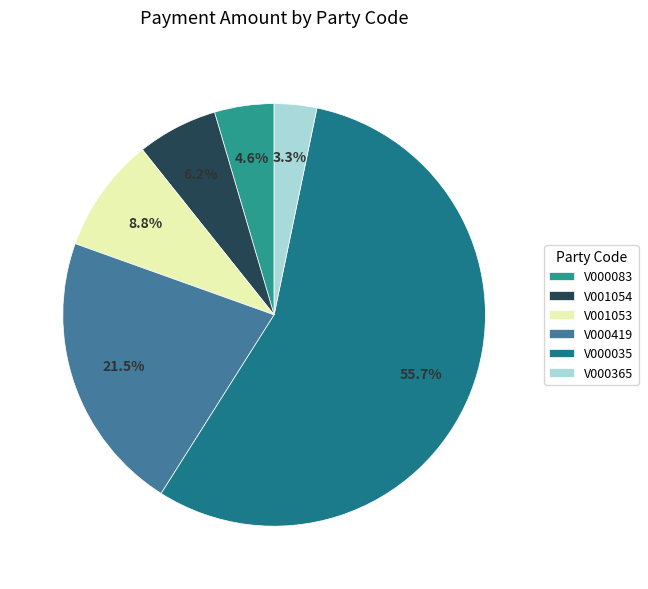

How many segments does this pie chart have?

6